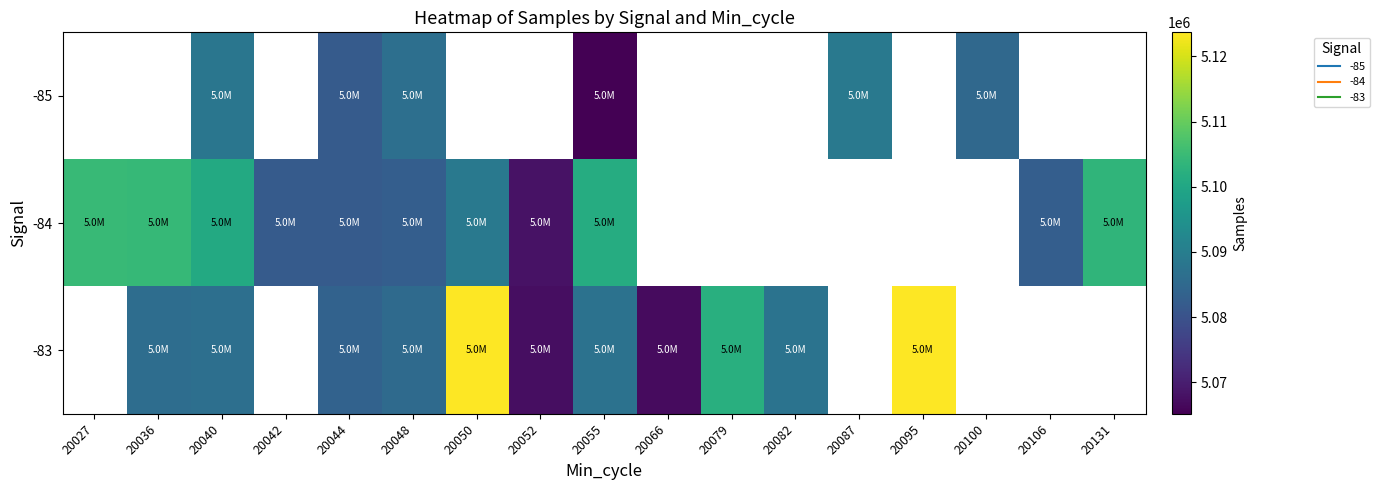

What is the spread (max minus min) of values at 20048?

3898.0